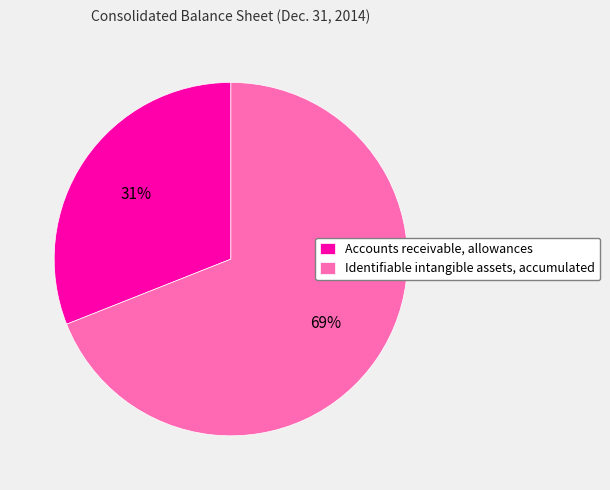

Is it true that Identifiable intangible assets, accumulated is 69% of the pie?

True